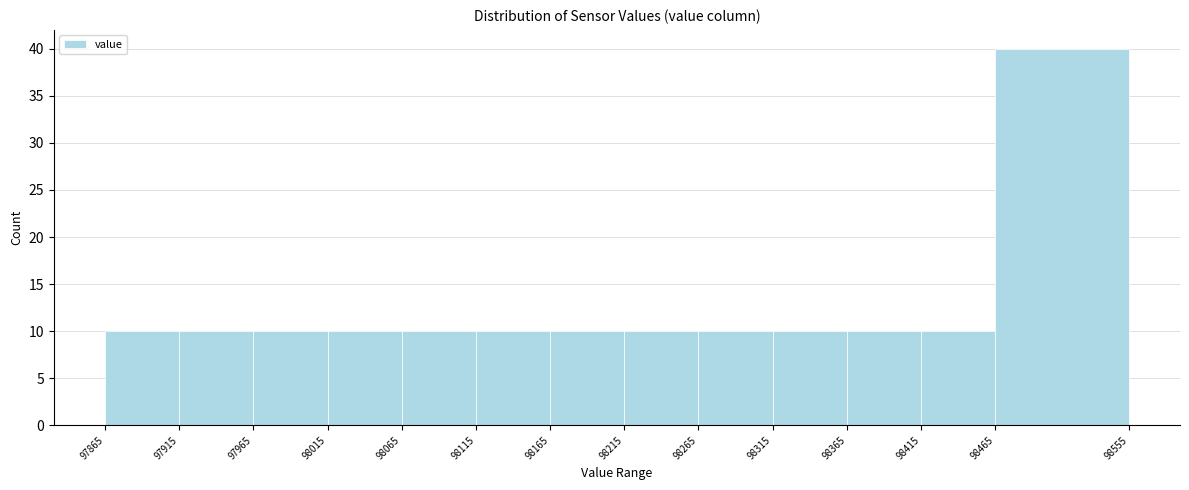

How tall is the bar that spans 98115 to 98165 on the x-axis? The values are not printed on the chart, so give them approximately, as read against the axis.

10